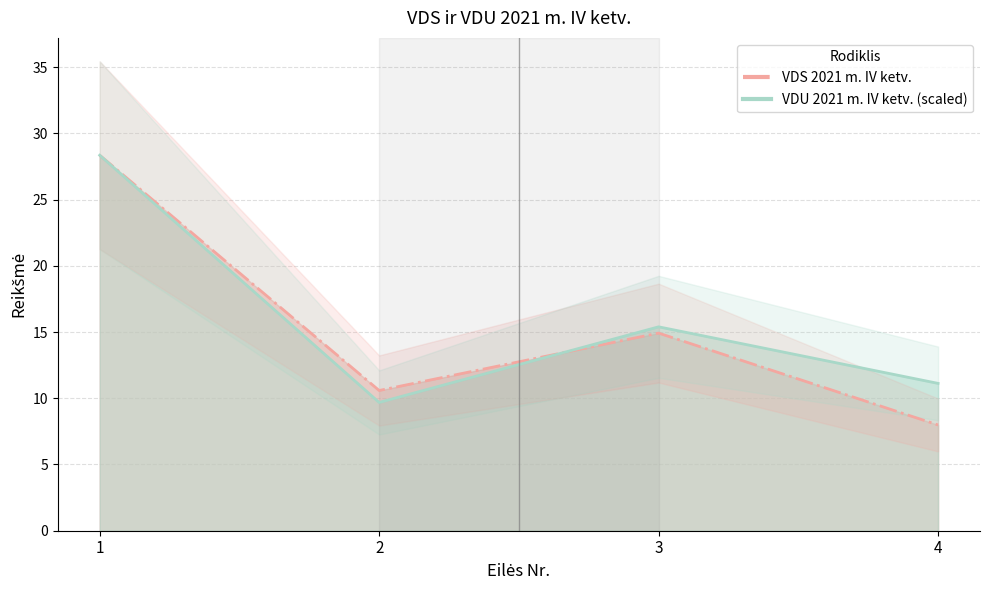

What is the sum of all VDU 2021 m. IV ketv. values?

64.6